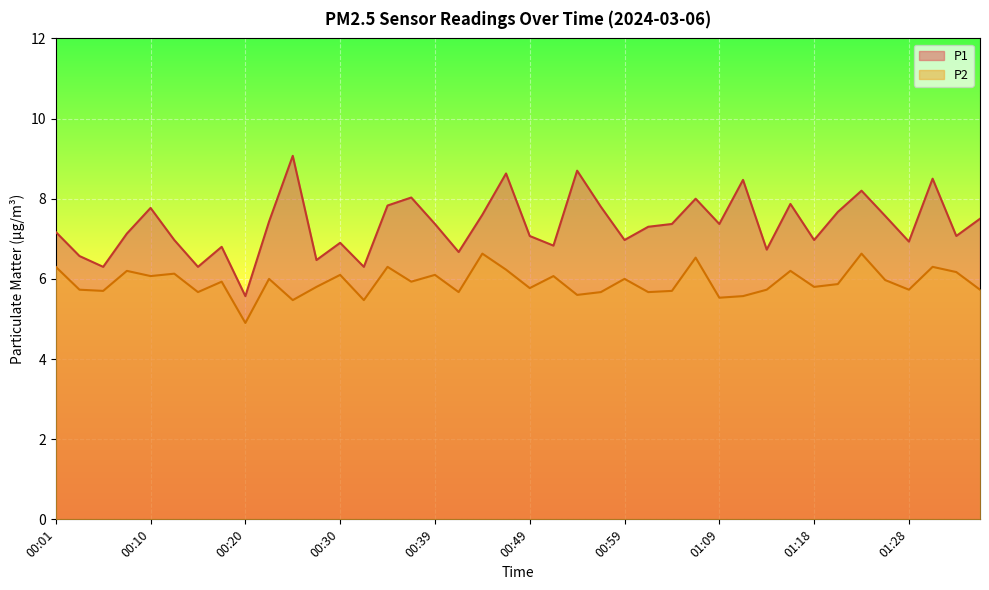

At which label does P2 first exceed 5?

00:01